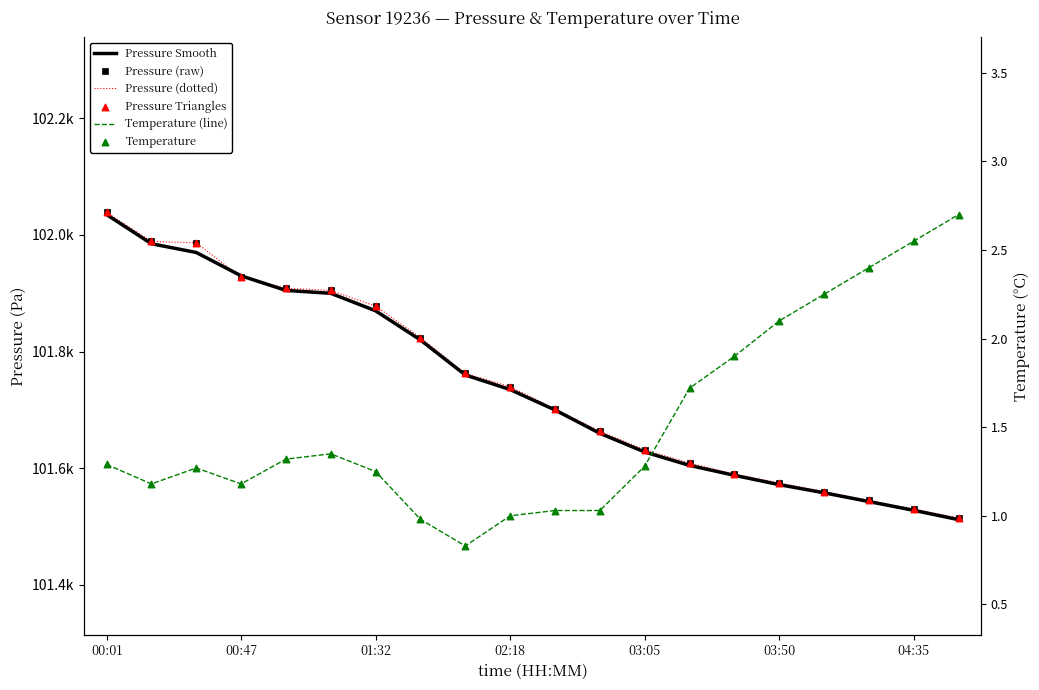

At how many categories does at least one series exceed 35365?

20